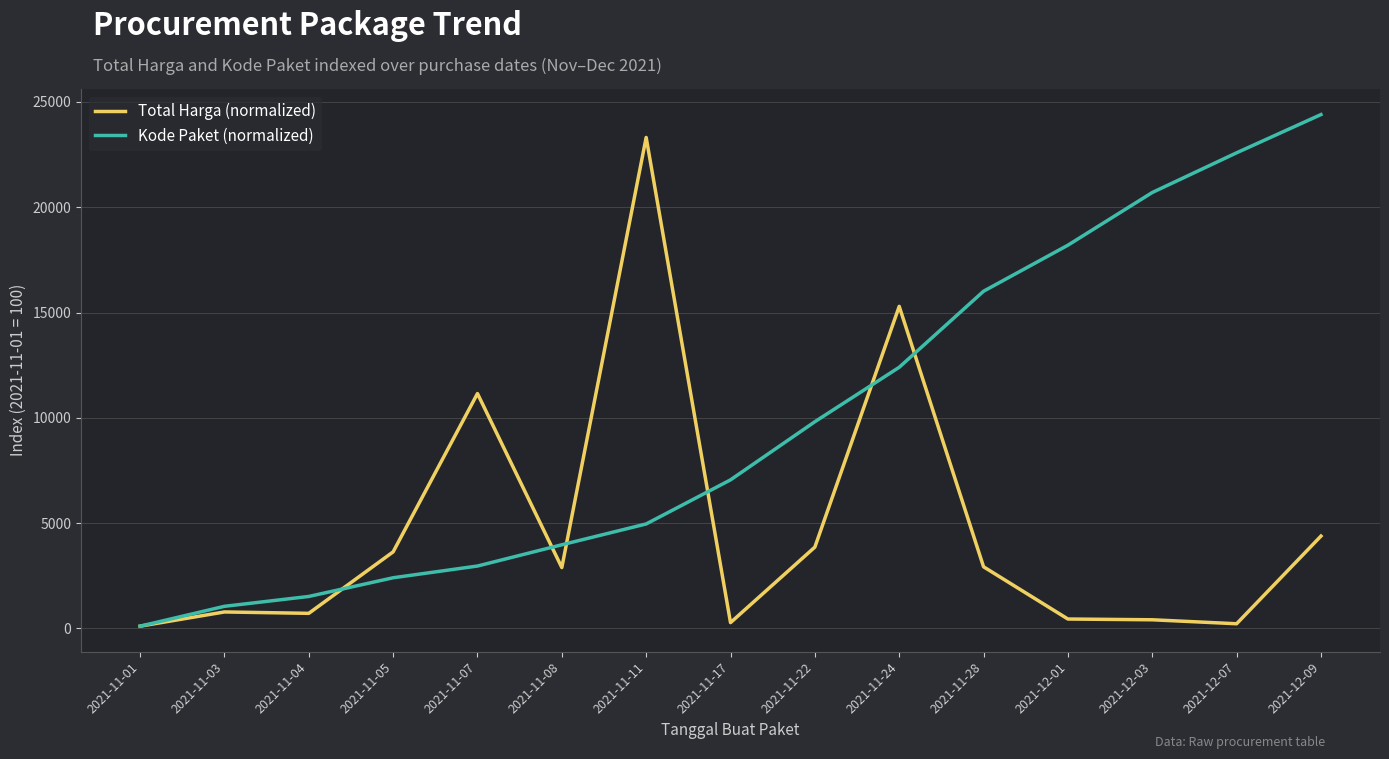

Is this an area chart (filled region under the line)?

No